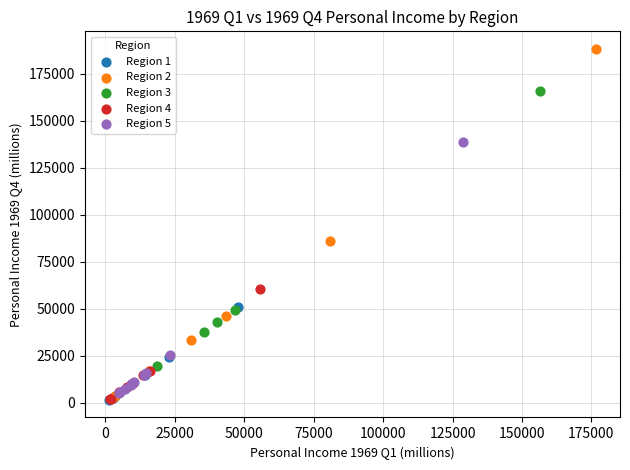

Which series reaches the maximum Y coordinate?

Region 2